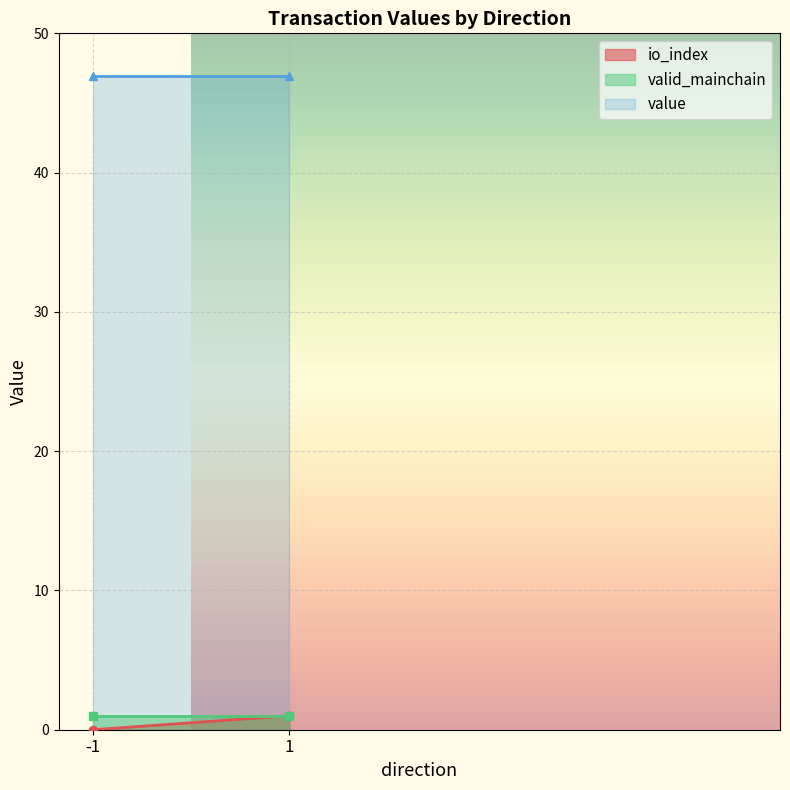

What is the total value across all series at -1?

47.9